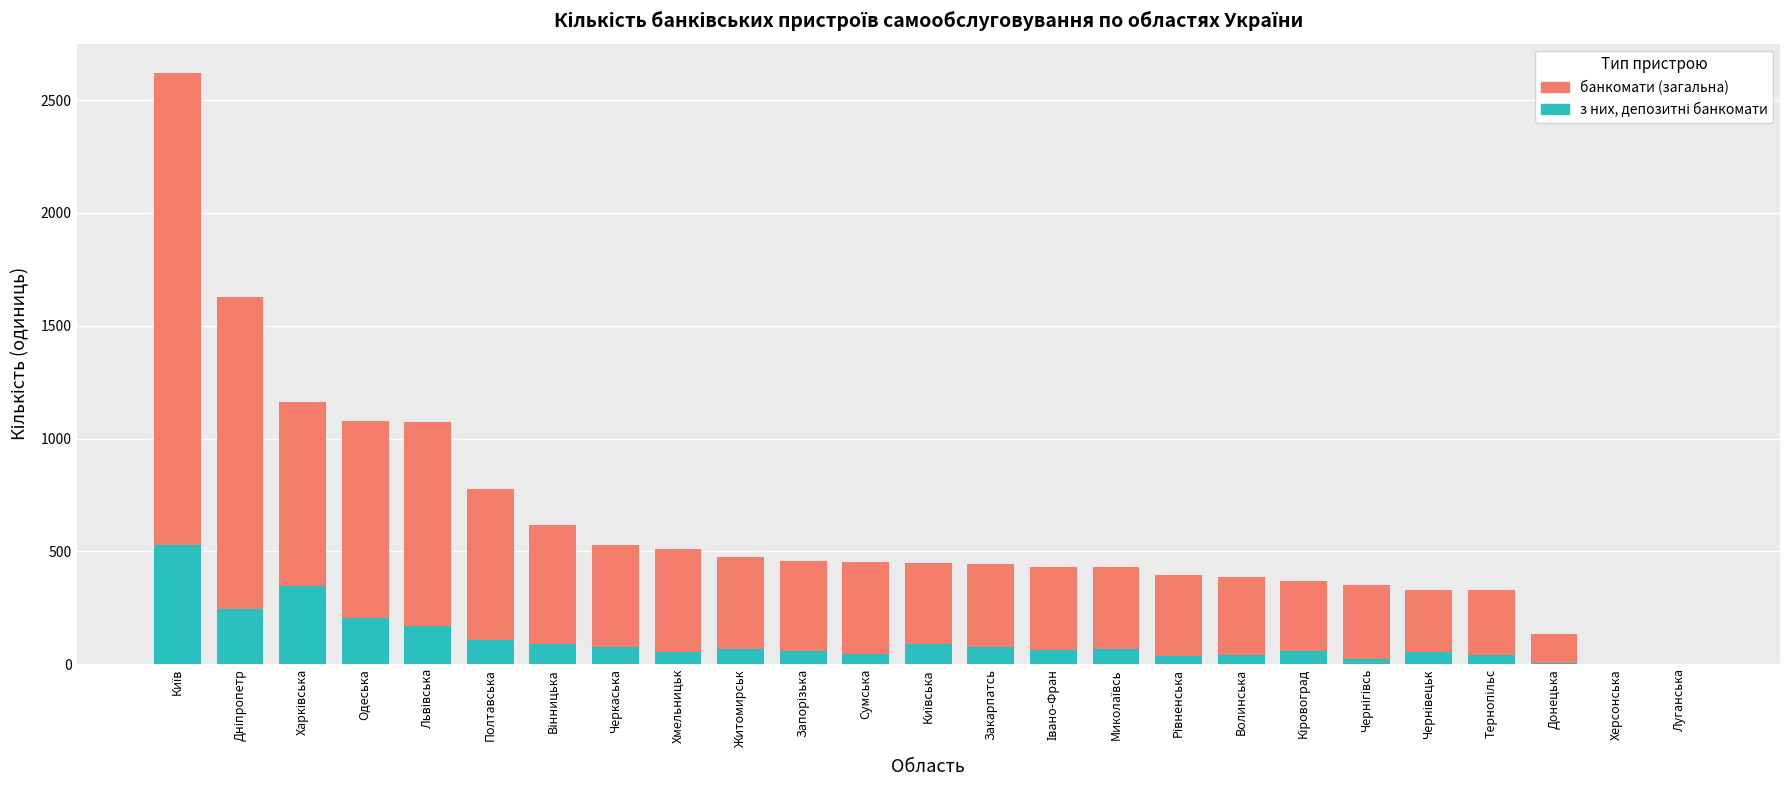

Read the з них, депозитні банкомати value at Хмельницьк, to the nearest 10.

60